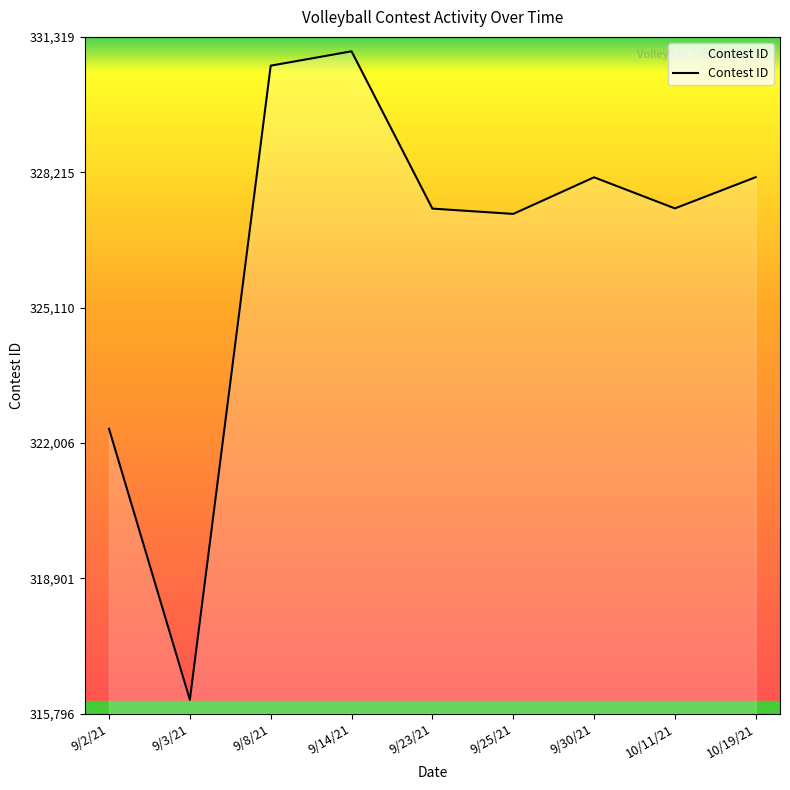

At which label is the value closest to 323551?

9/2/21